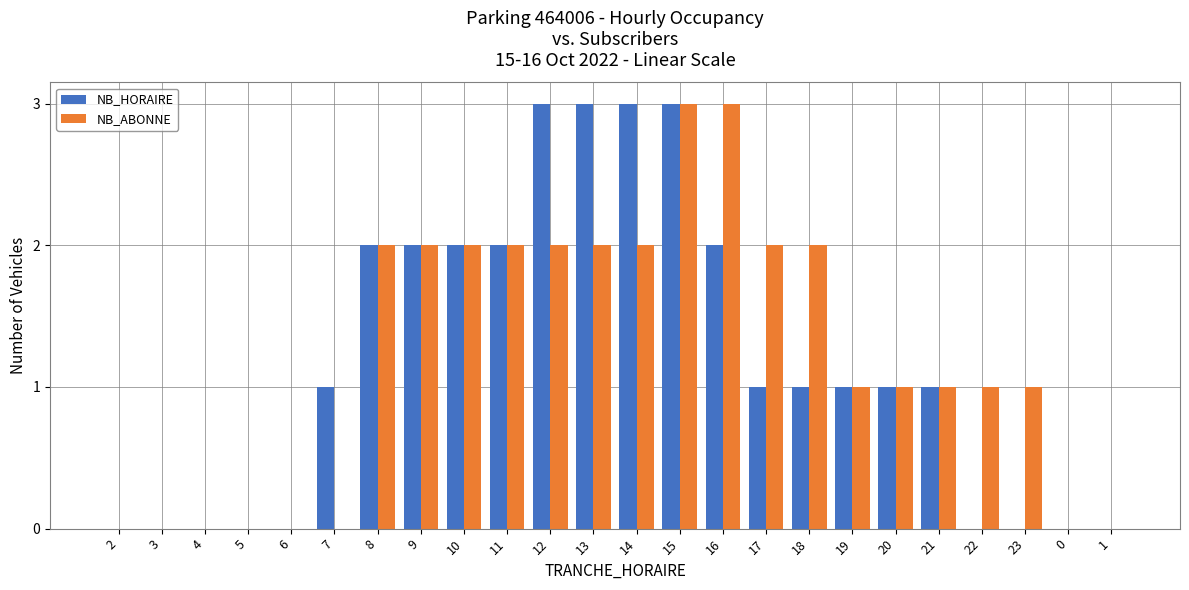

What is the maximum value for NB_HORAIRE?

3